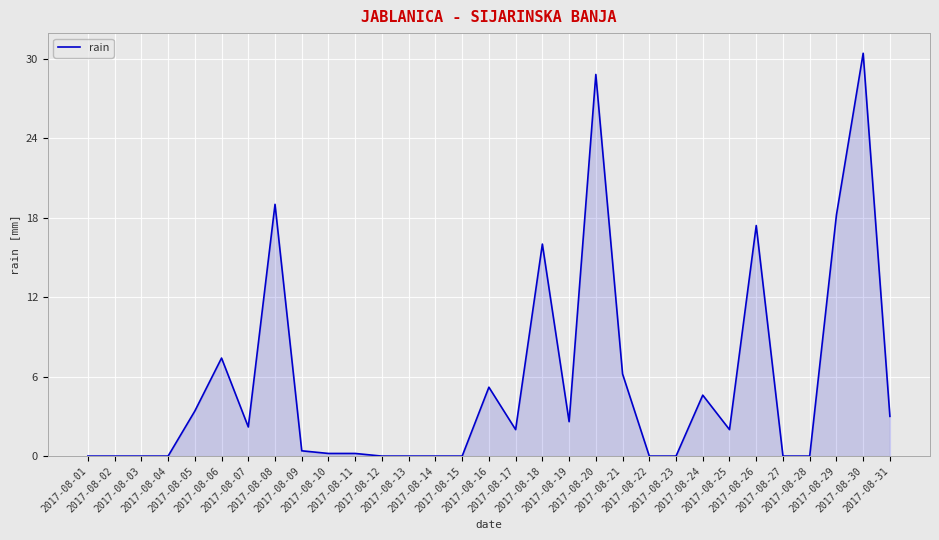

What is the maximum value shown in the chart?

30.4